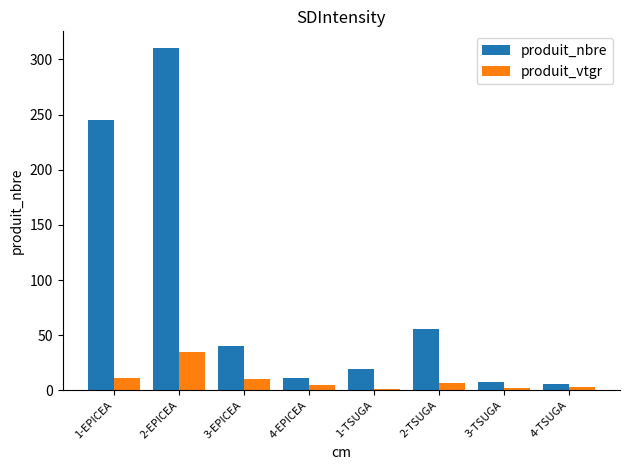

What is the total value across all series at 1-TSUGA?

19.8